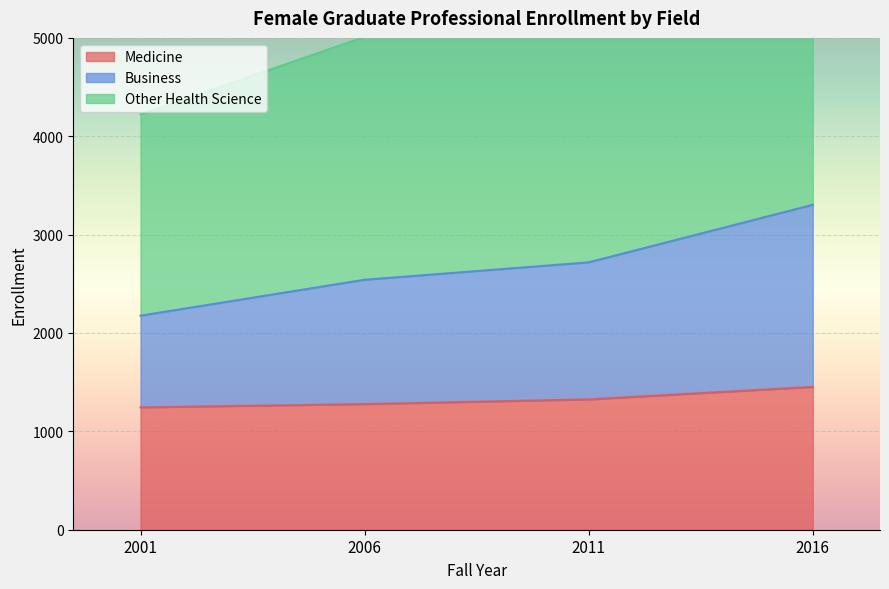

Reading right to left, list all the values displayed in this chart.

Medicine: 2016=1452	2011=1325	2006=1277	2001=1244
Business: 2016=3303	2011=2718	2006=2541	2001=2176
Other Health Science: 2016=6632	2011=5485	2006=5010	2001=4222